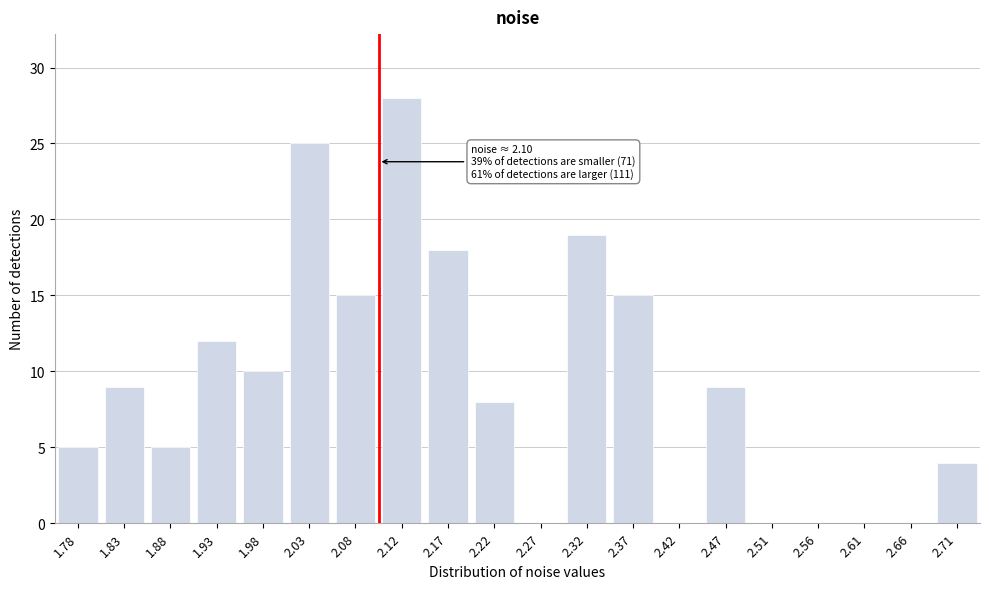

Reading right to left, transcribe all the data shown in this chart.

2.71=4	2.66=0	2.61=0	2.56=0	2.51=0	2.47=9	2.42=0	2.37=15	2.32=19	2.27=0	2.22=8	2.17=18	2.12=28	2.08=15	2.03=25	1.98=10	1.93=12	1.88=5	1.83=9	1.78=5